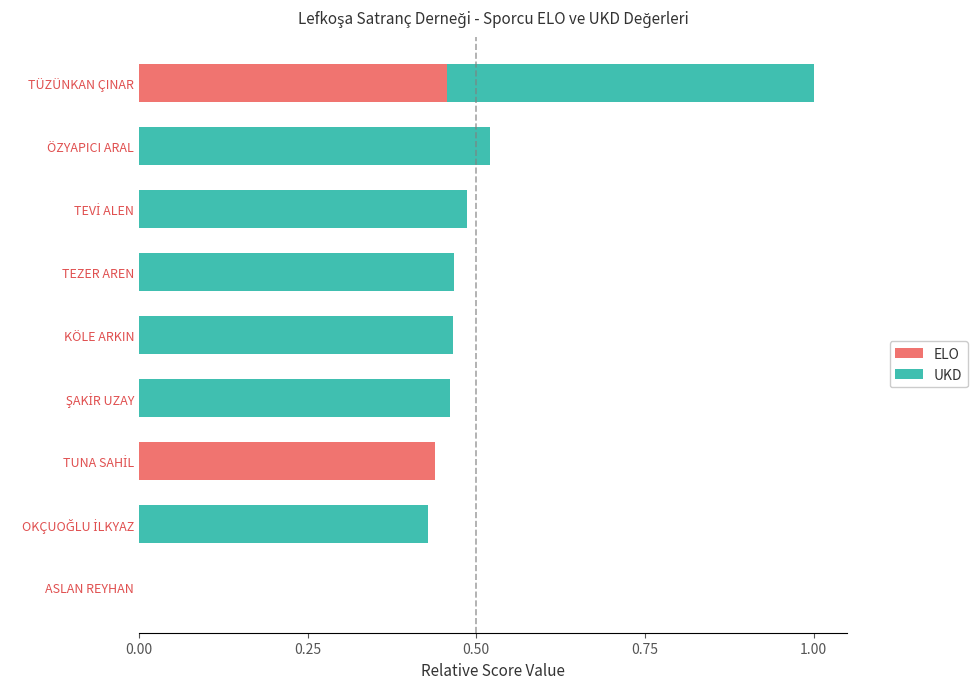

What is the average value of the ELO series?

0.1